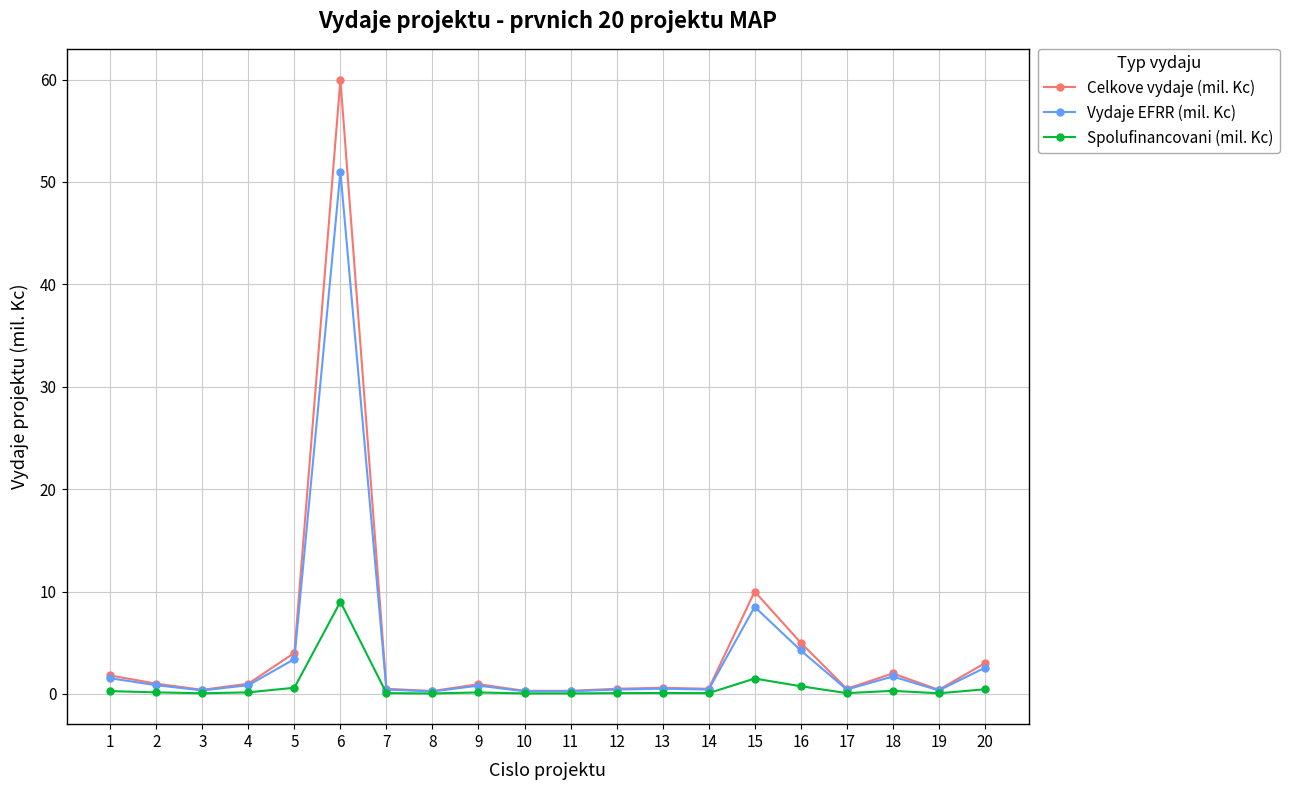

Read the Vydaje EFRR (mil. Kc) value at 5.

3.4